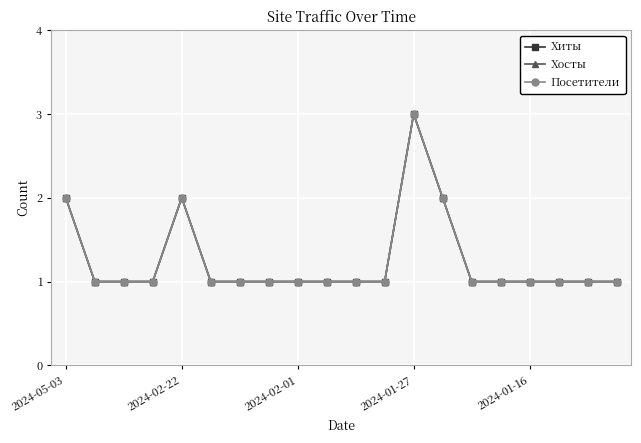

Is this an area chart (filled region under the line)?

No